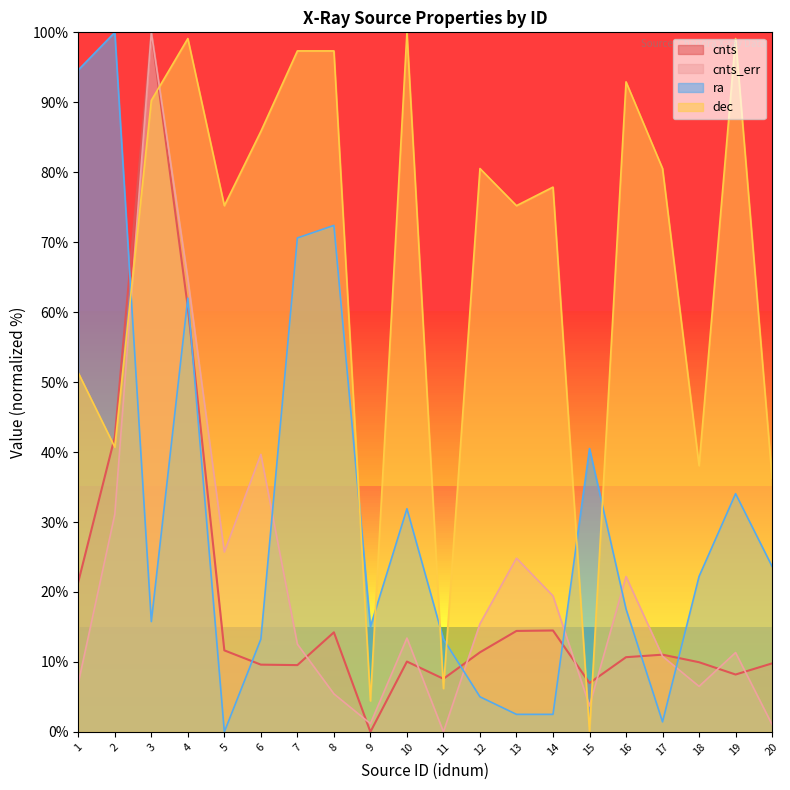

At which label does dec reach its minimum?

15